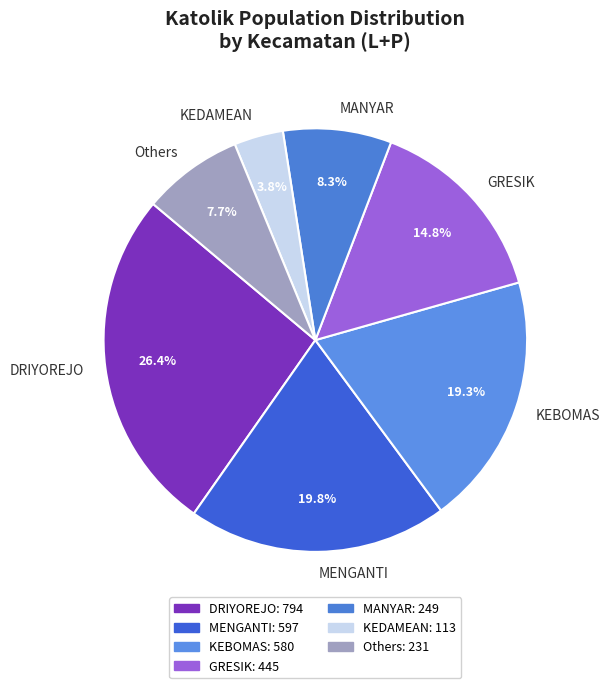

Which has a higher value, MANYAR or MENGANTI?

MENGANTI